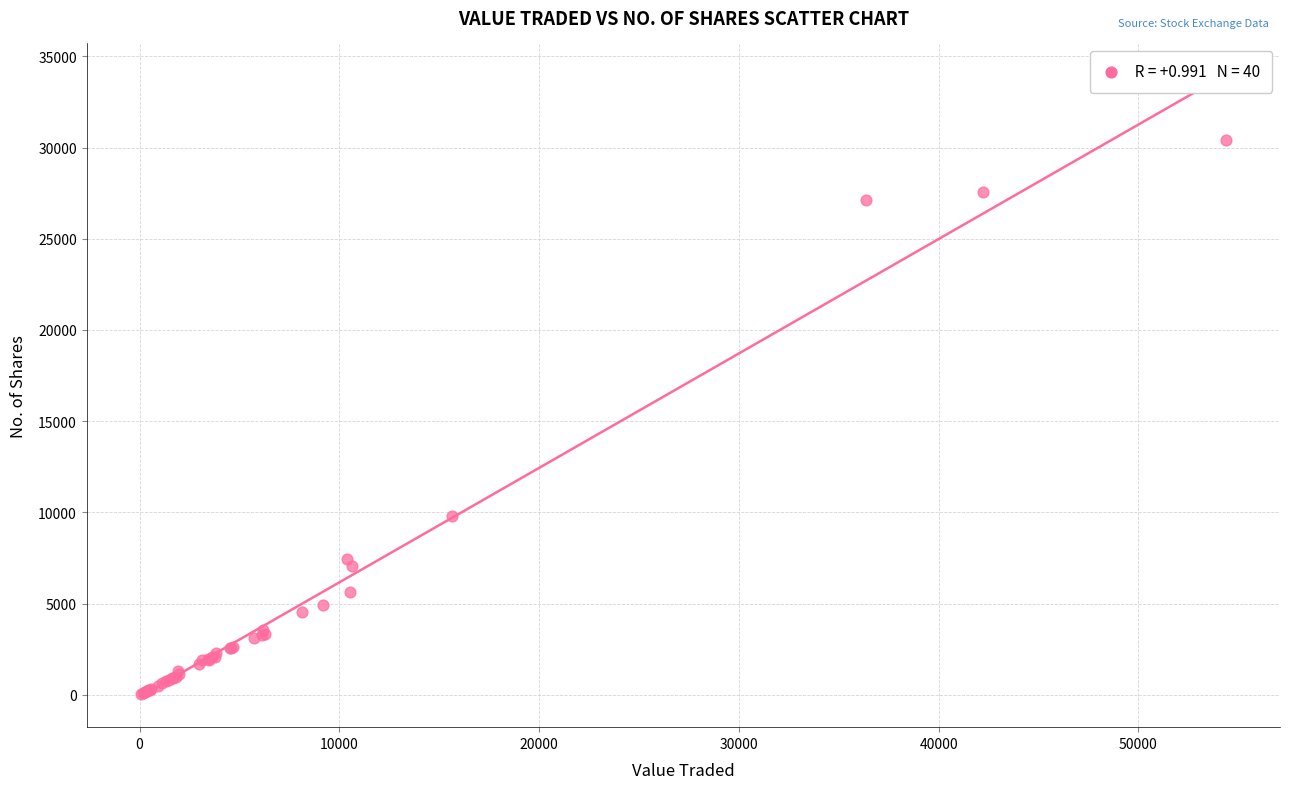

What Y value in the scatter plot is closest to 15210?

9823